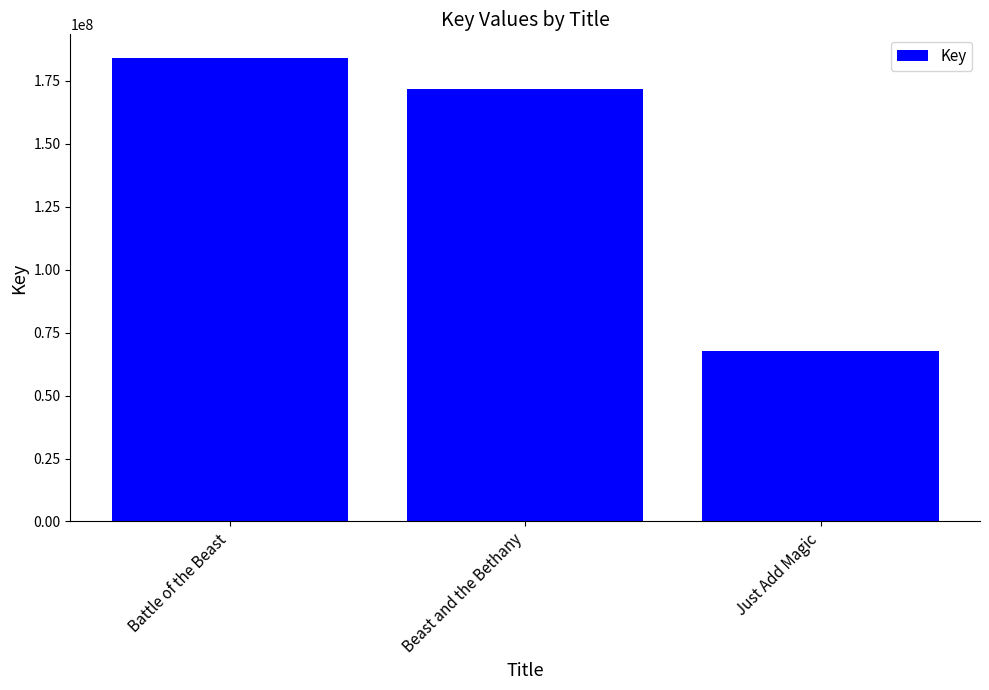

What is the smallest value displayed?

67829909